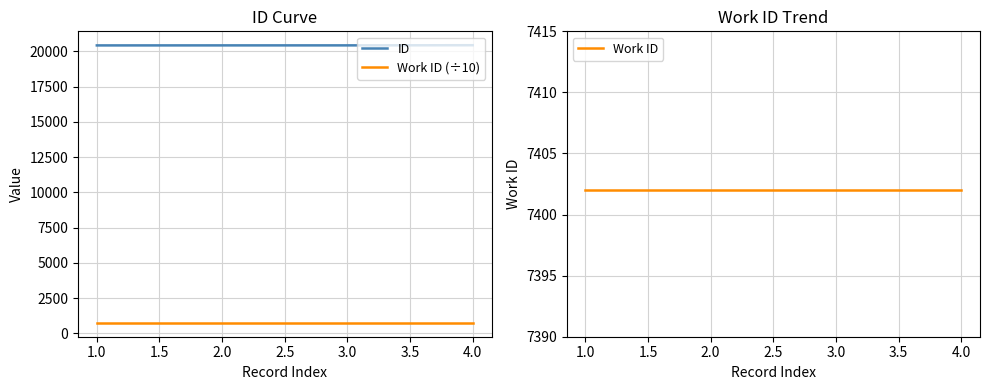

What is the difference between the second highest and second lowest values in the ID series?

1.0